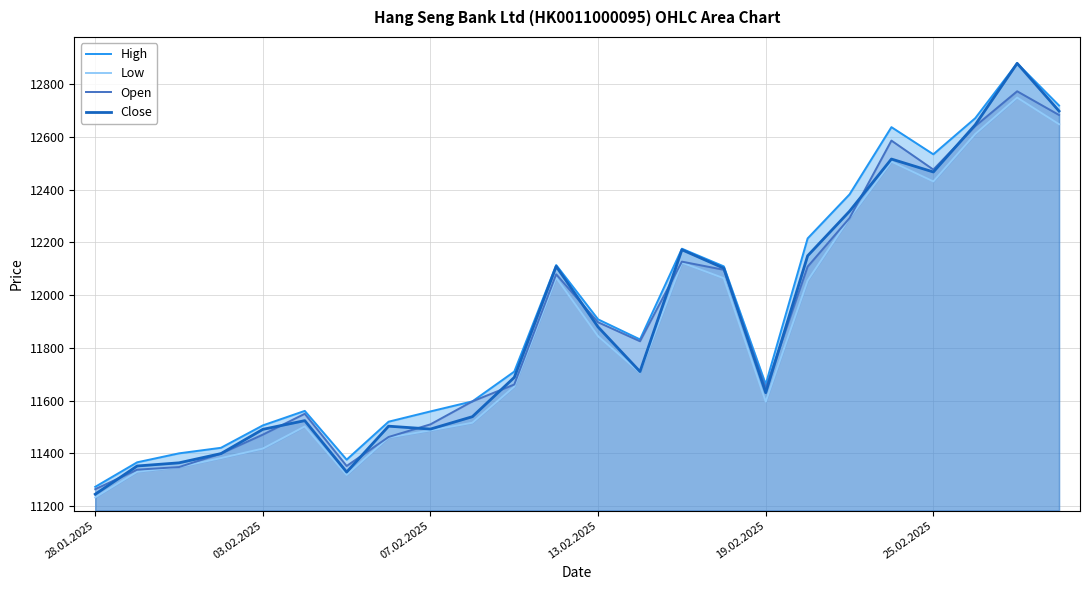

Read the Close value at 28.01.2025, to the nearest 50.

11250